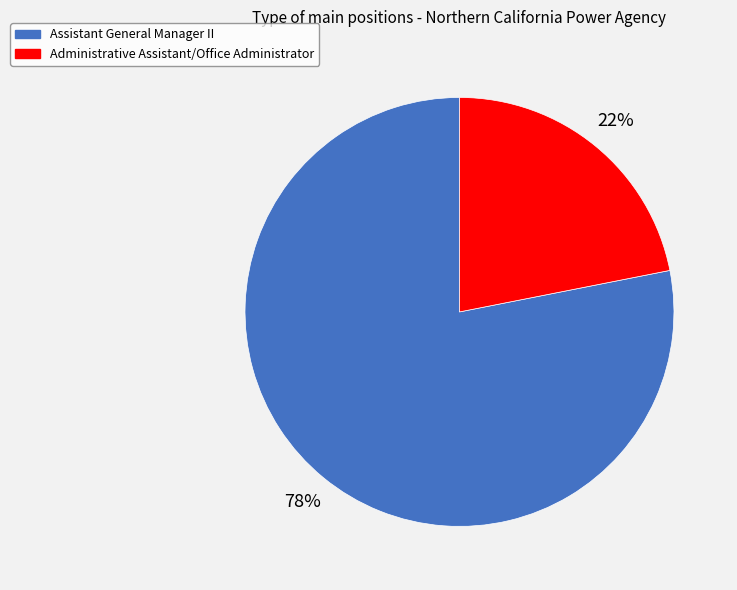

The Assistant General Manager II slice represents 64% of the pie. True or false?

False